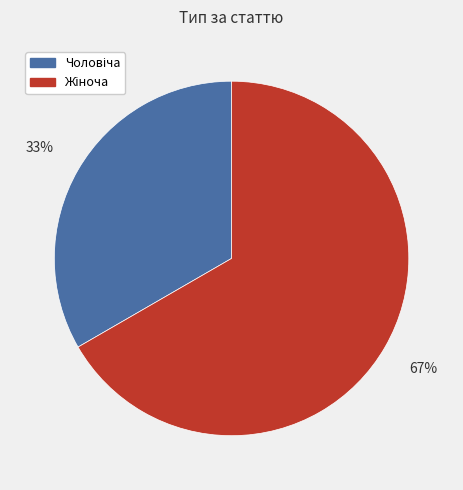

To the nearest percent, what is the average slice percentage?

50%